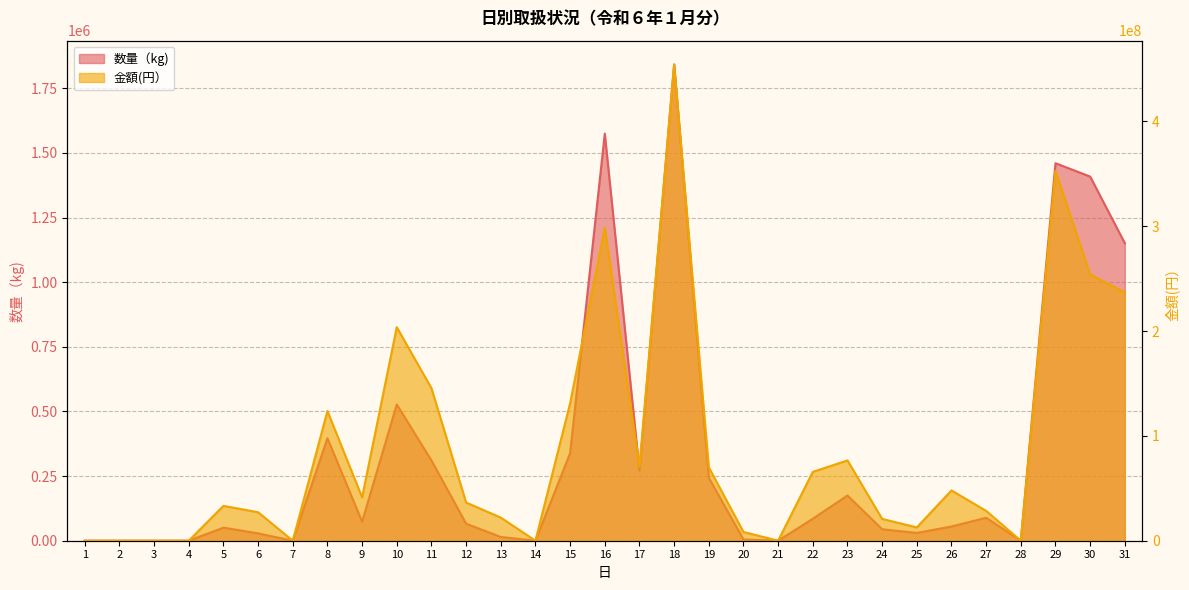

True or false: 数量（kg) and 金額(円 ） cross at least once.

False